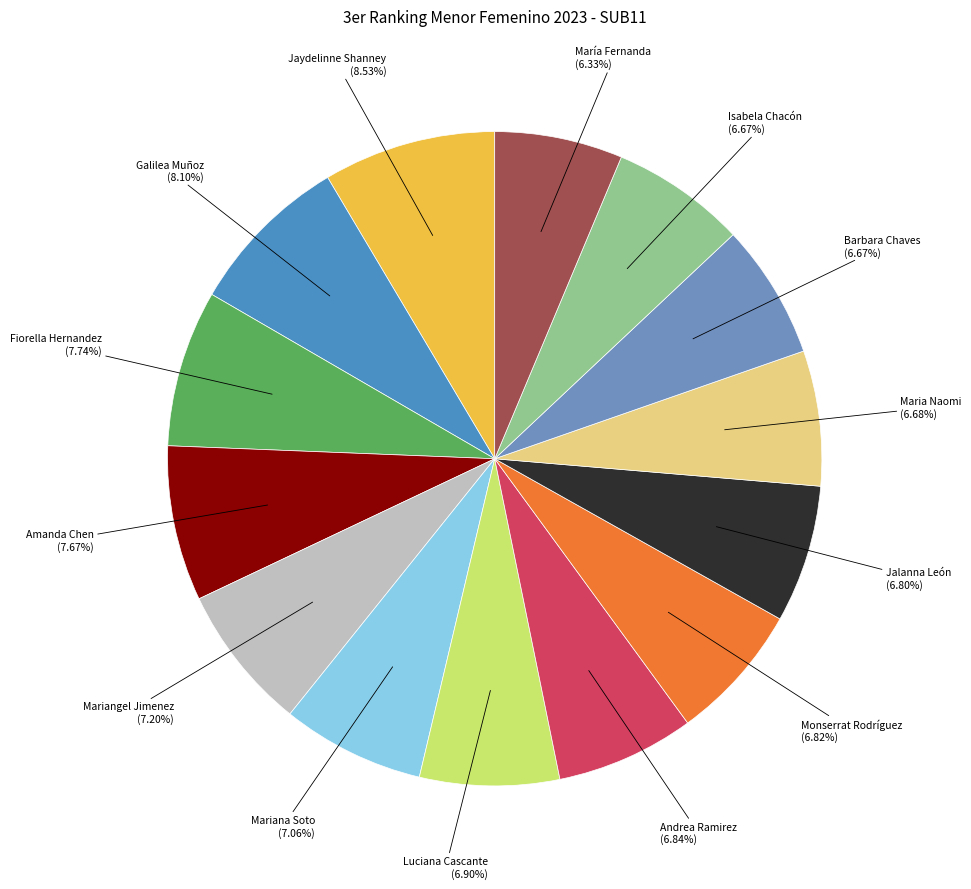

Is there a majority slice in this chart?

No